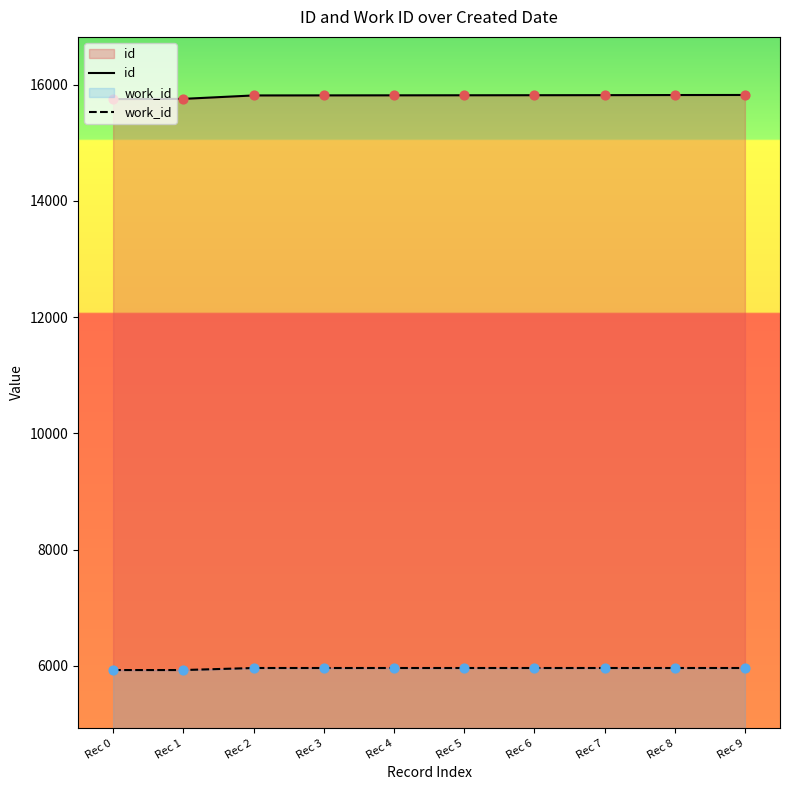

At how many categories does at least one series exceed 12670?

10